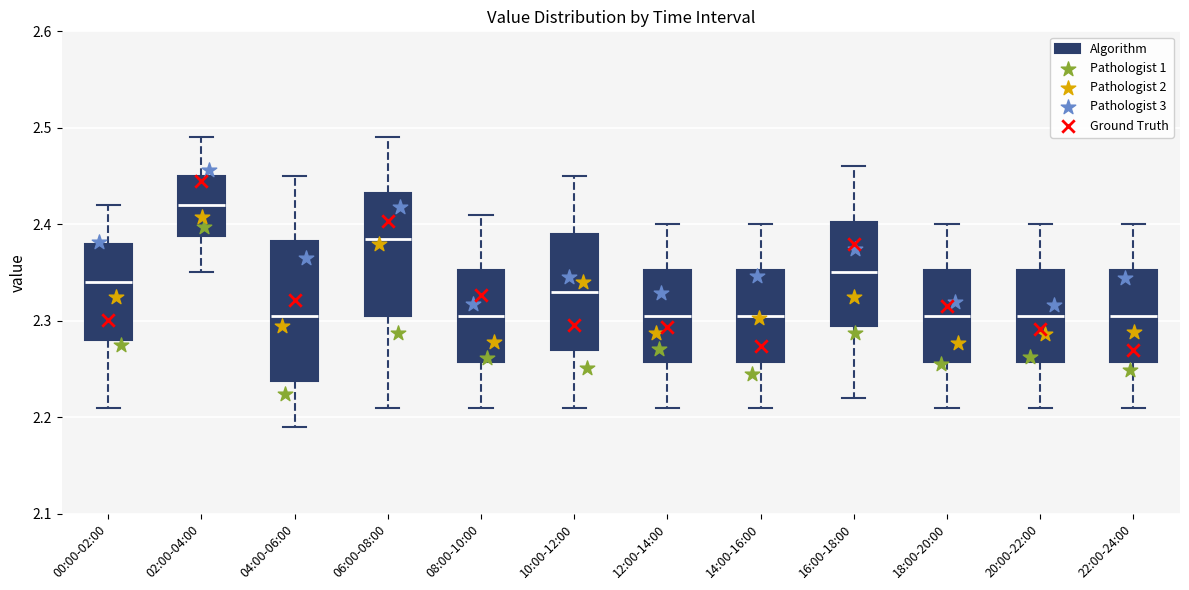

Which box is the tallest, from its lower edge to its upper edge?

04:00-06:00